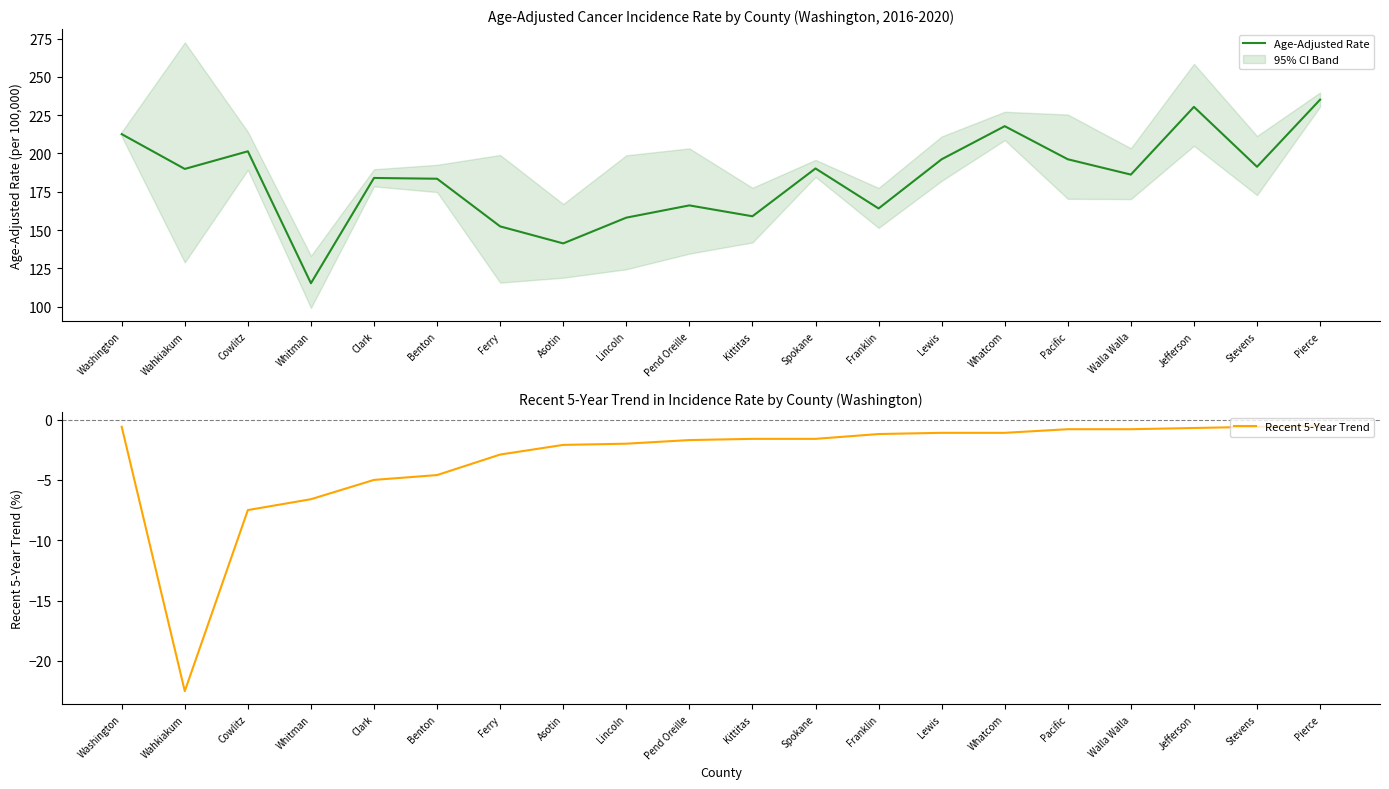

True or false: Age-Adjusted Rate has more than 2 interior local peaks.

True